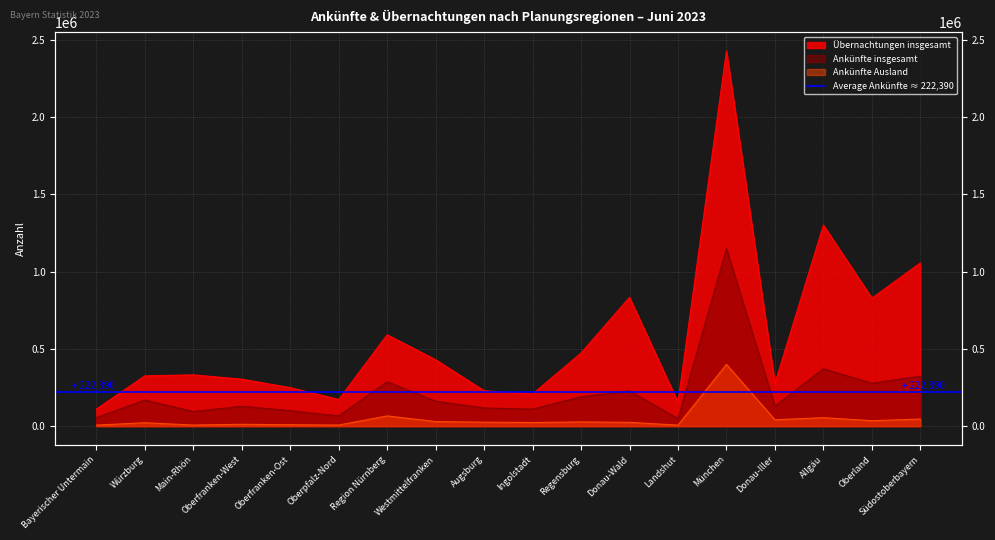

True or false: Ankünfte insgesamt and Ankünfte Ausland cross at least once.

False